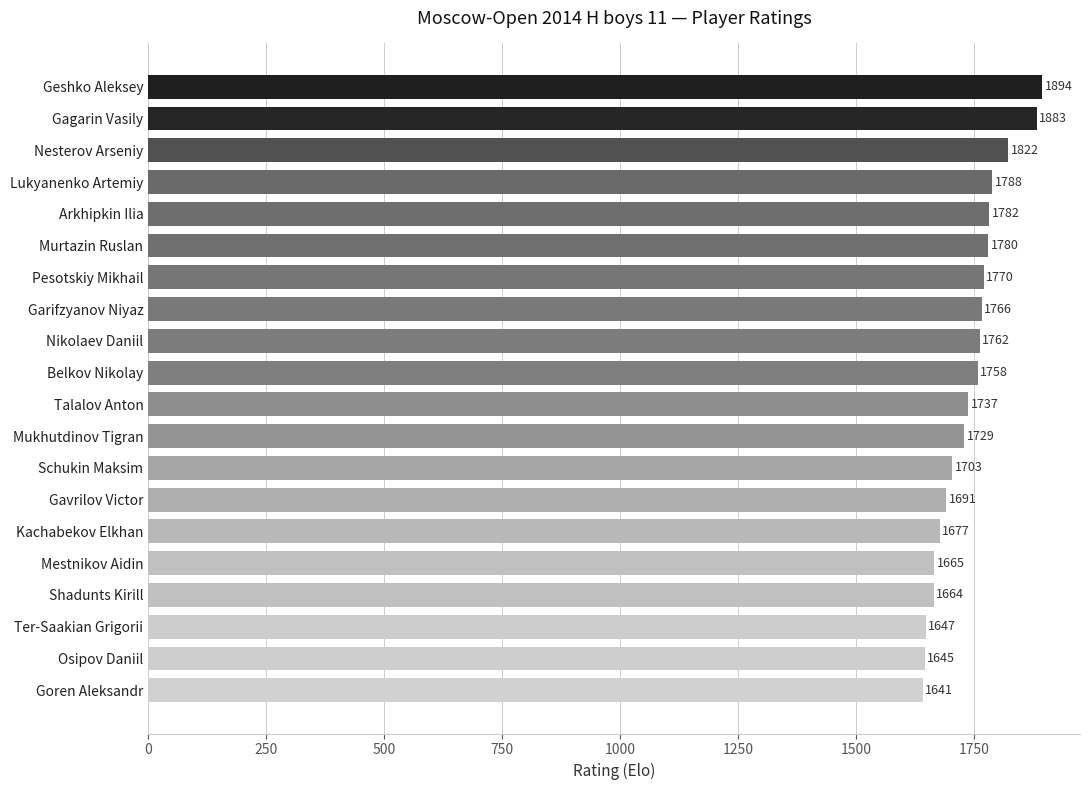

List the labels in order of value, largest first.

Geshko Aleksey, Gagarin Vasily, Nesterov Arseniy, Lukyanenko Artemiy, Arkhipkin Ilia, Murtazin Ruslan, Pesotskiy Mikhail, Garifzyanov Niyaz, Nikolaev Daniil, Belkov Nikolay, Talalov Anton, Mukhutdinov Tigran, Schukin Maksim, Gavrilov Victor, Kachabekov Elkhan, Mestnikov Aidin, Shadunts Kirill, Ter-Saakian Grigorii, Osipov Daniil, Goren Aleksandr